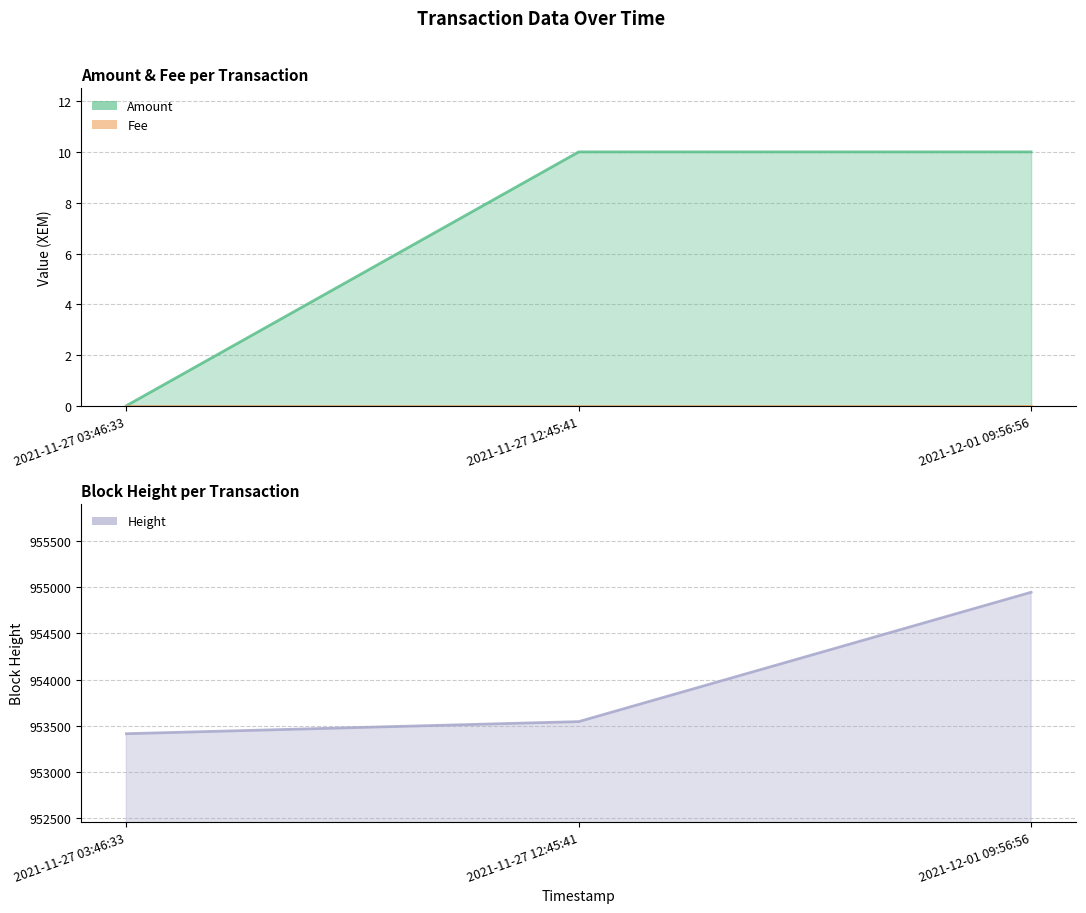

How many values in the Height series are below 953545?

1